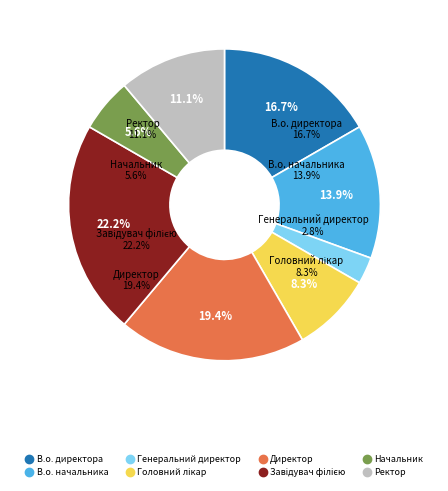

Rank the categories by value from lowest to highest.

Генеральний директор, Начальник, Головний лікар, Ректор, В.о. начальника, В.о. директора, Директор, Завідувач філією